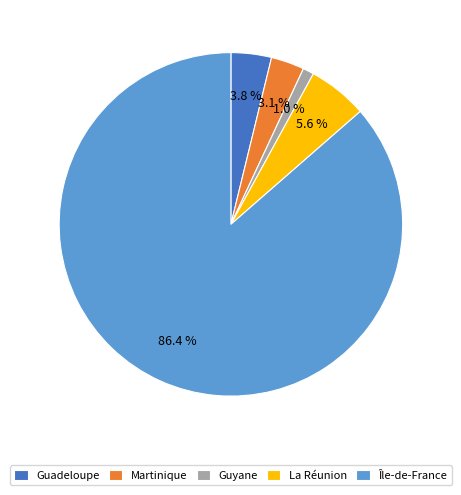

What is the largest slice in the pie chart?

Île-de-France